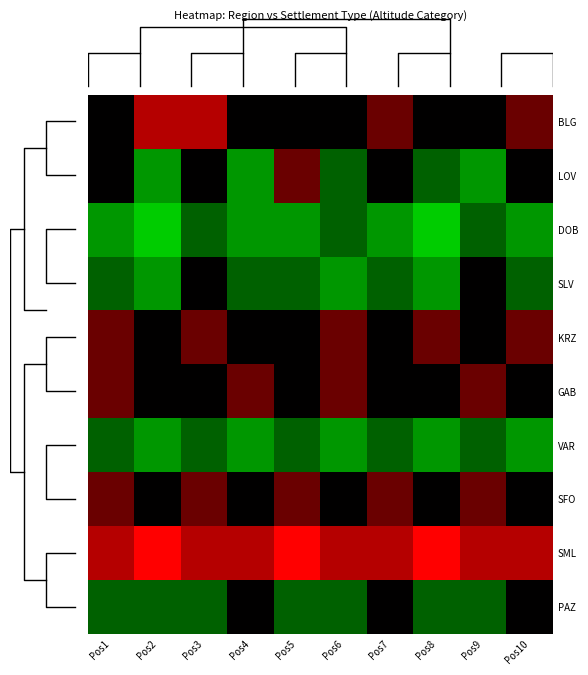

At which category is the sum across all series the highest?

Pos3